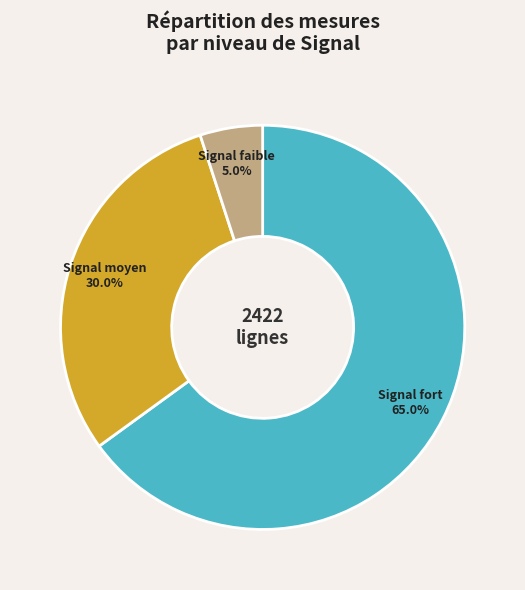

How much of the chart is everything except Signal fort?

35.0%